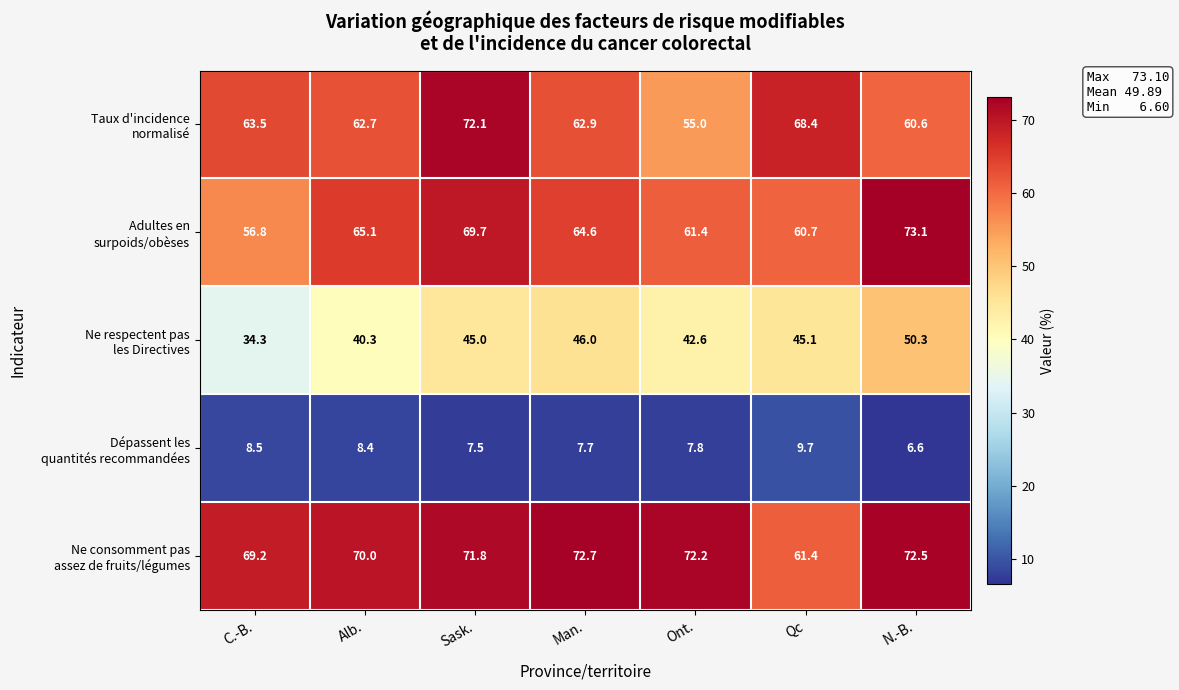

What is the minimum value shown in the chart?

6.6